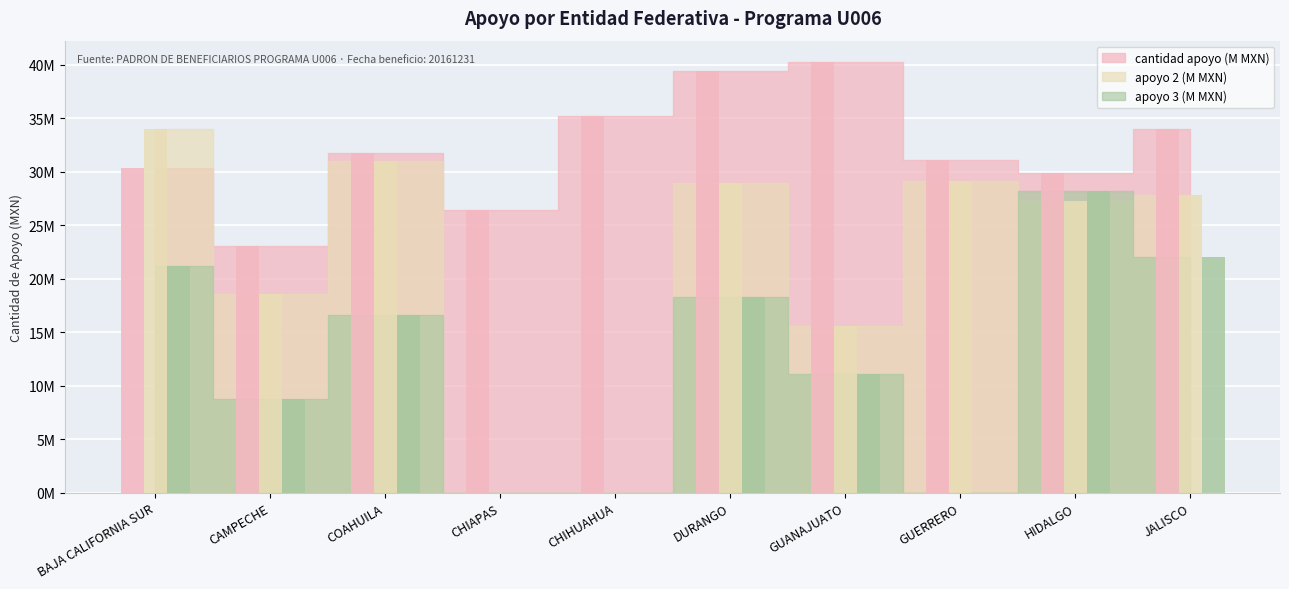

Count the number of categories in the chart.

10